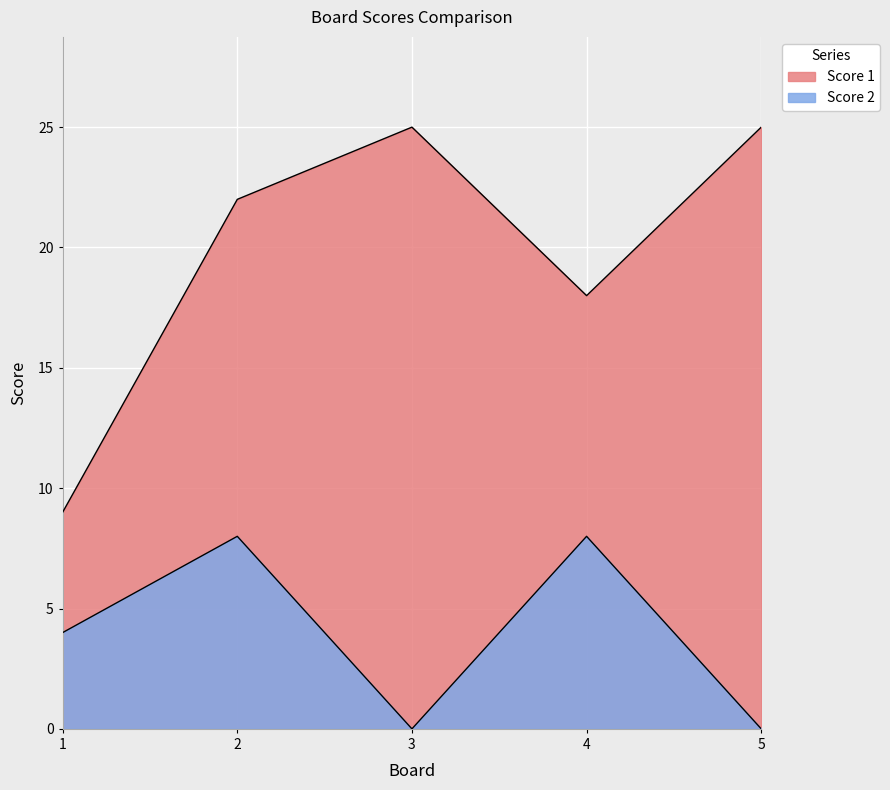

Rank the series by their average value, from highest to lowest.

Score 1, Score 2